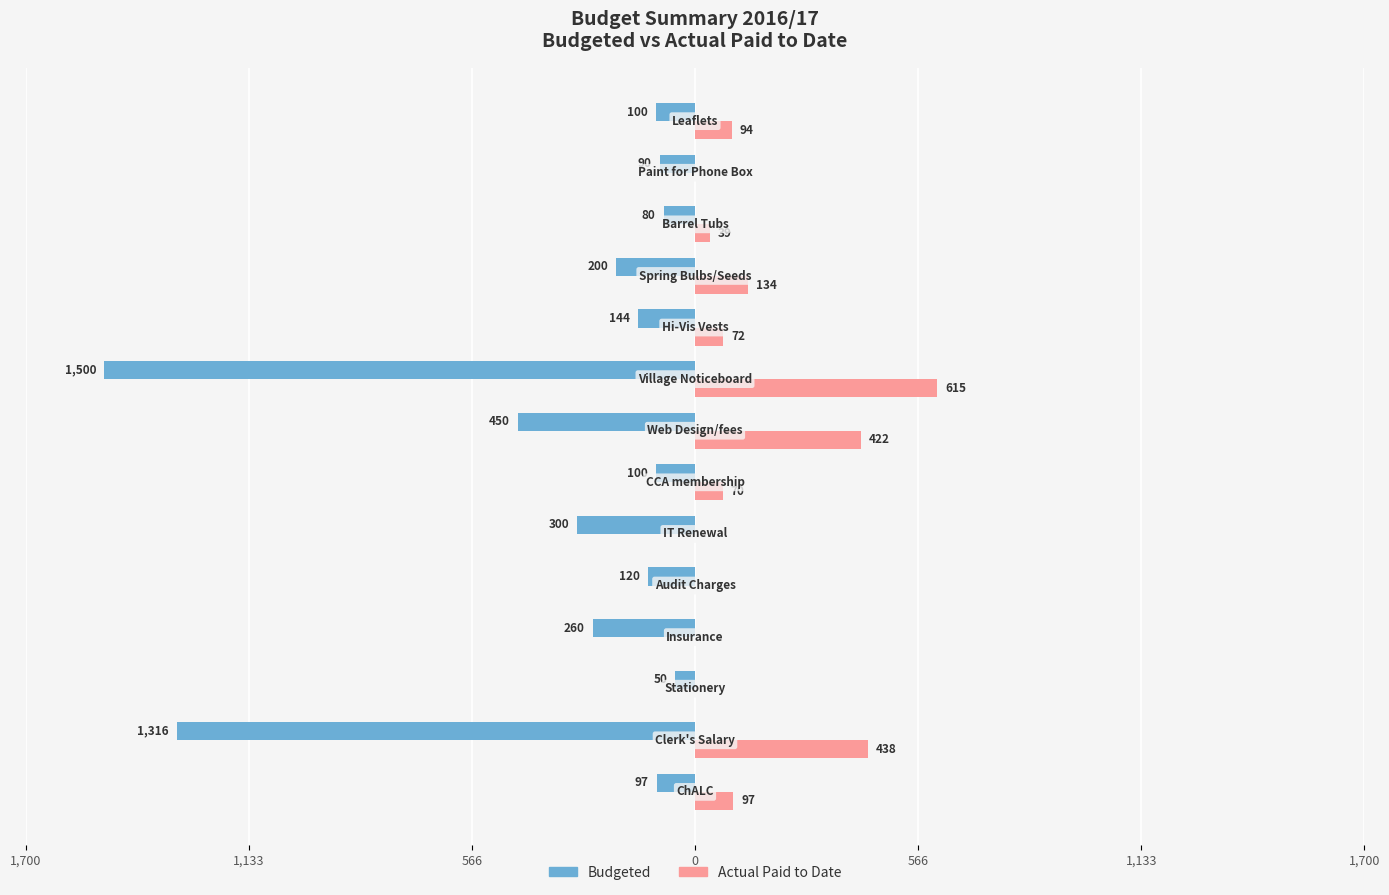

What is the highest value of the Actual Paid to Date series?

615.0